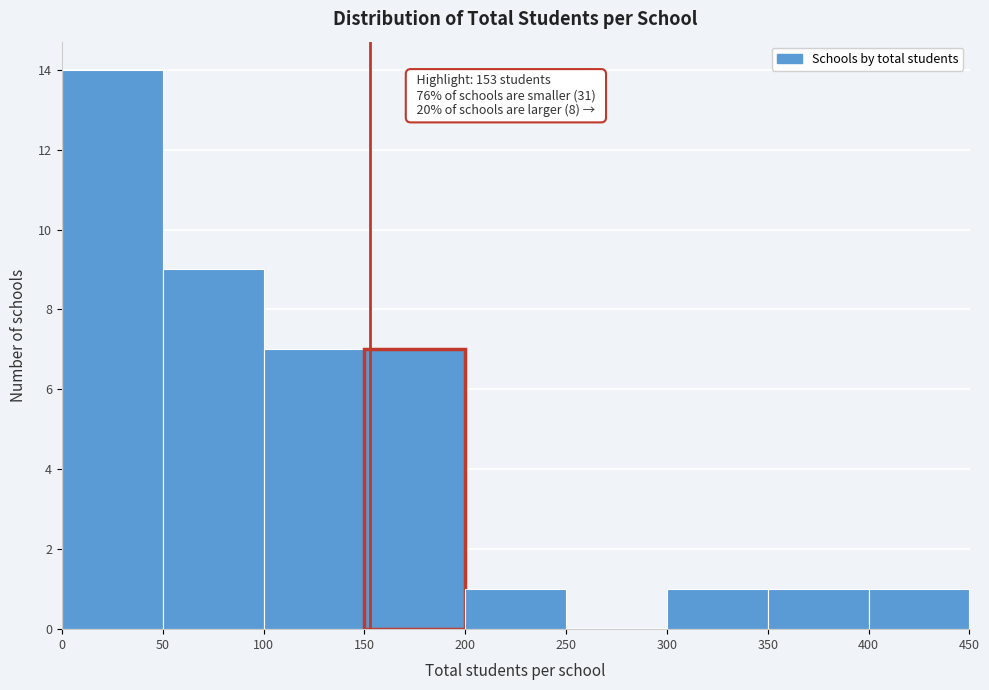

Which range on the x-axis has the tallest bar?

0 to 50